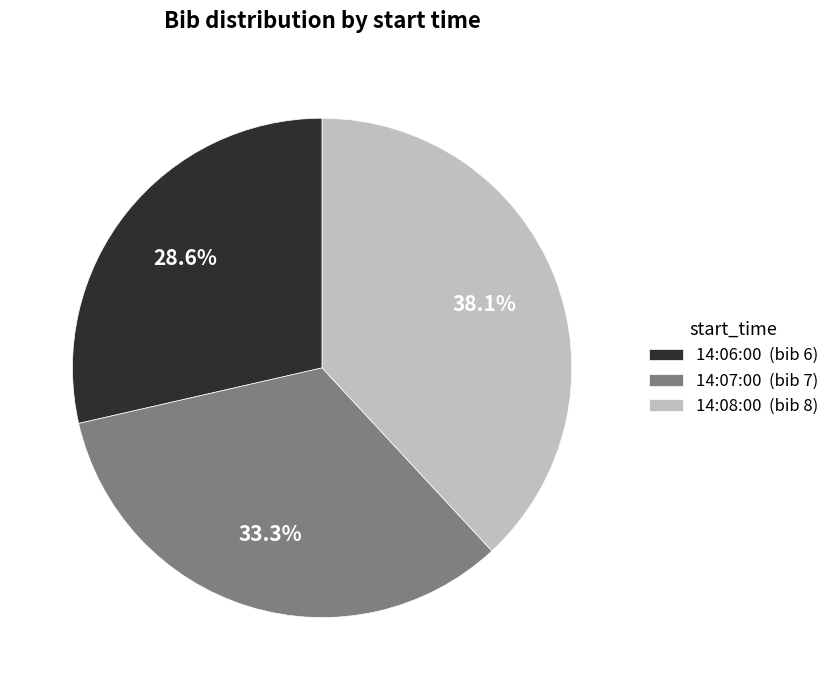

Between 14:08:00 (bib 8) and 14:06:00 (bib 6), which is larger?

14:08:00 (bib 8)